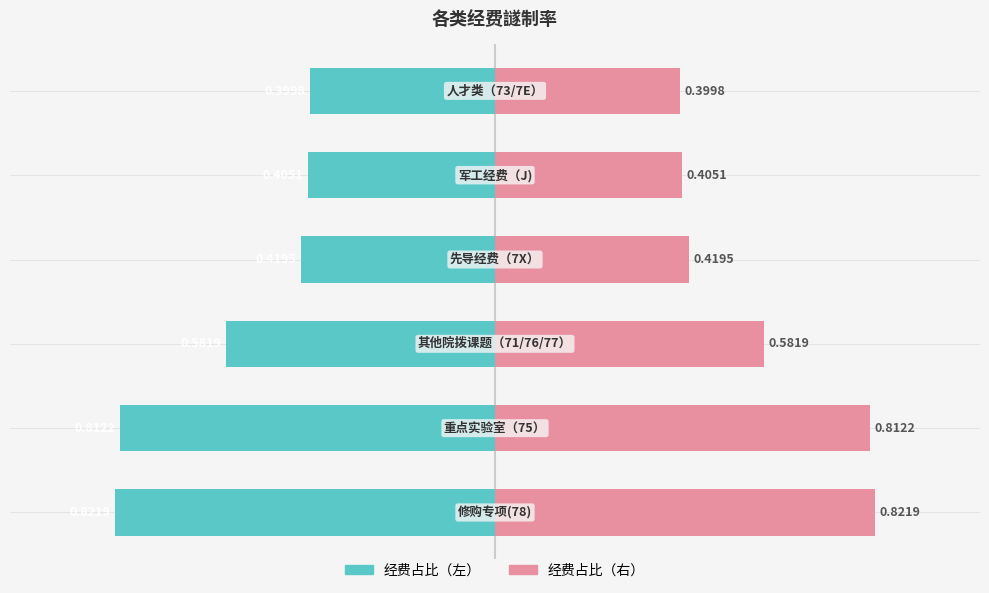

What is the sum of the col_1 (右) values at 4 and 5?

0.8